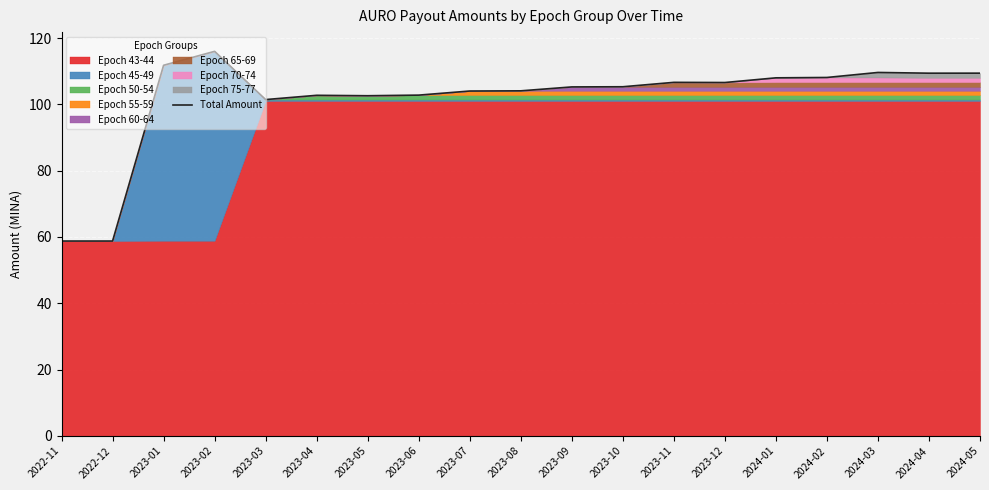

List the labels in order of value, largest first.

2023-02, 2023-01, 2024-03, 2024-05, 2024-04, 2024-02, 2024-01, 2023-11, 2023-12, 2023-10, 2023-09, 2023-08, 2023-07, 2023-06, 2023-04, 2023-05, 2023-03, 2022-11, 2022-12